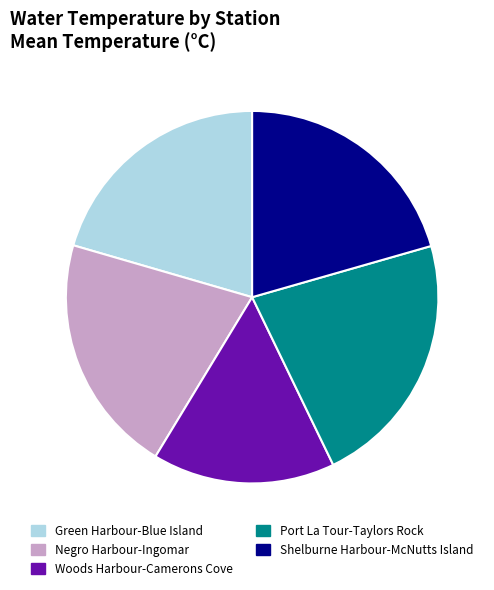

Is there any slice that represents more than half of the pie?

No